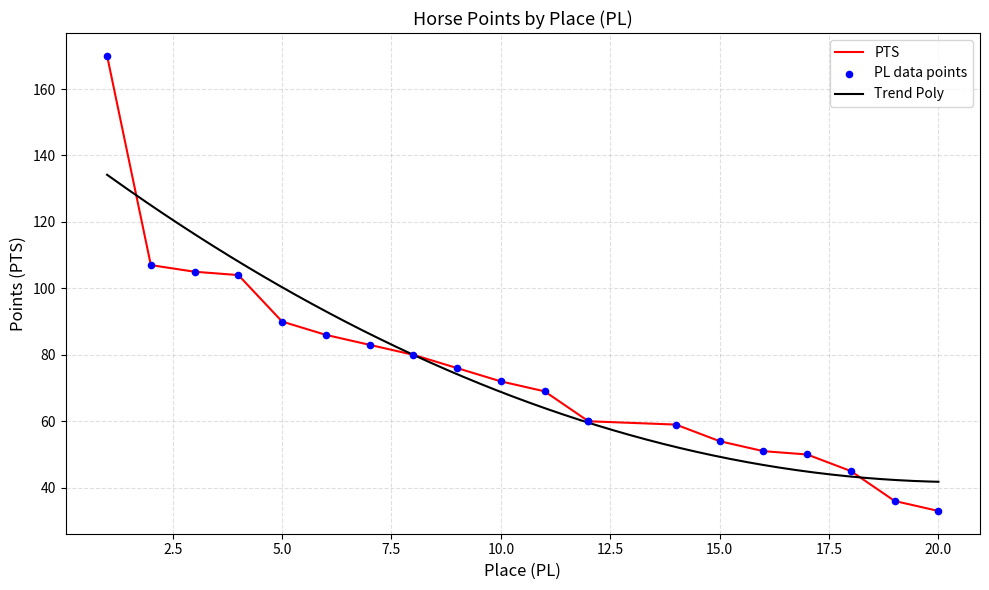

What is the ratio of the value at 17 to the value at 12?

0.8